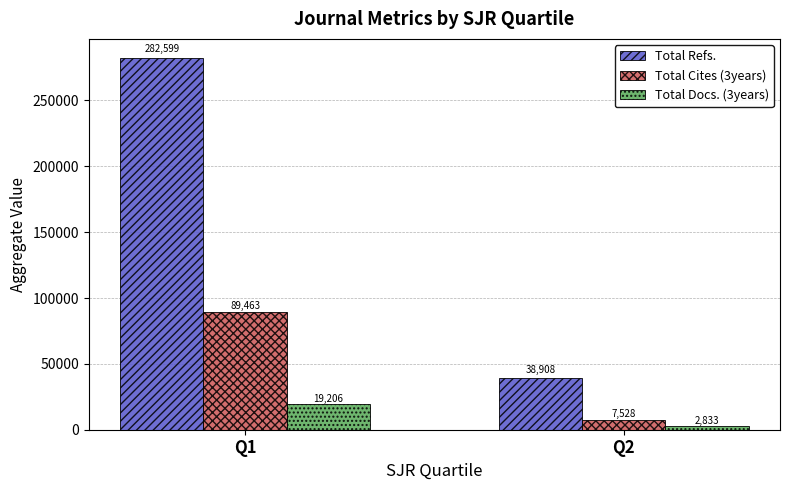

Between Q1 and Q2, which series saw the biggest shift?

Total Refs.